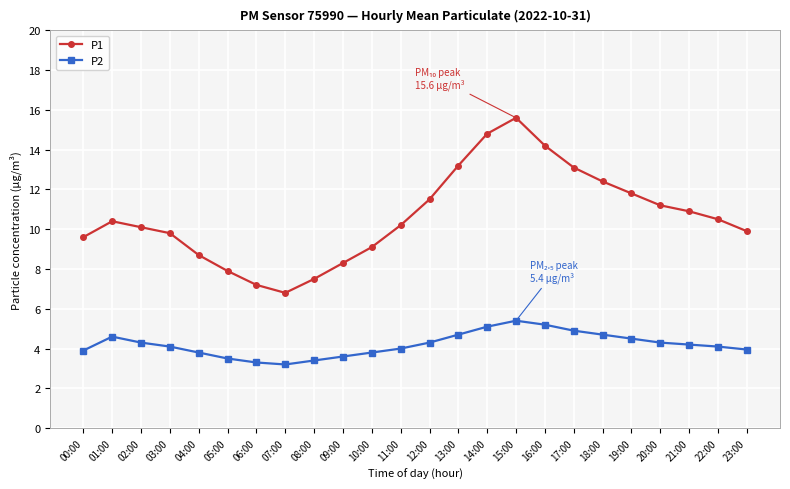

Is the value of P2 at 14:00 greater than the value of P1 at 10:00?

No